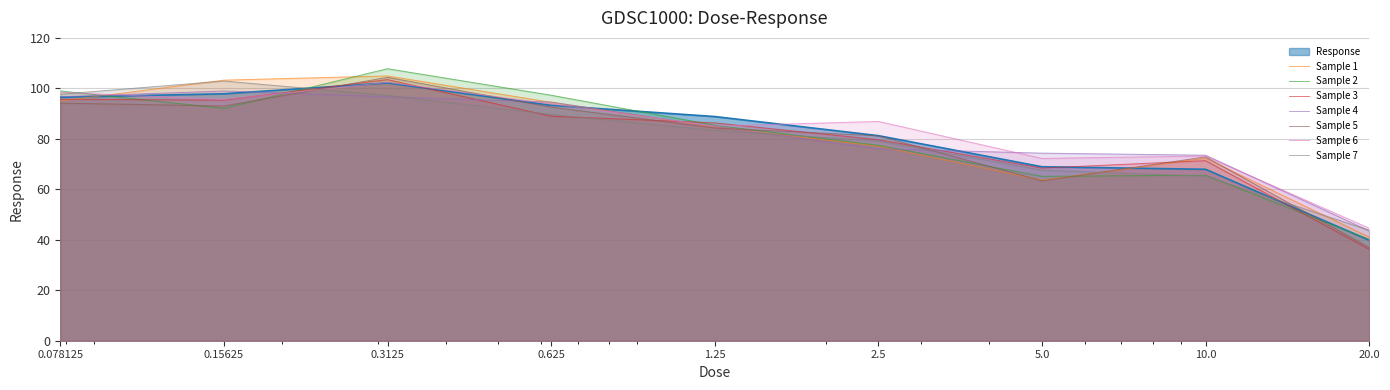

What is the difference between the maximum and minimum values?

62.3